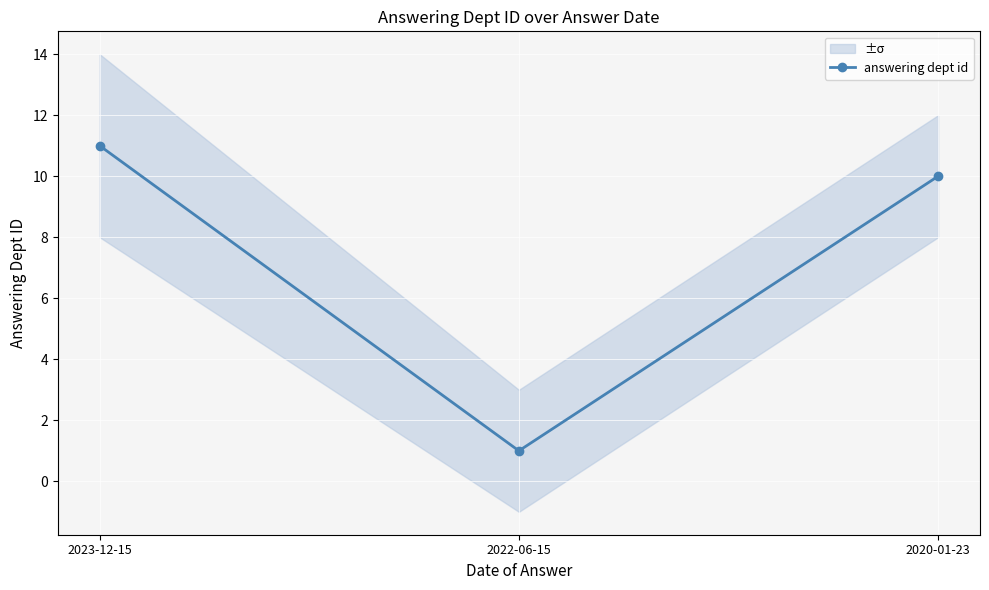

Is it true that the value at 2020-01-23 is 5?

False